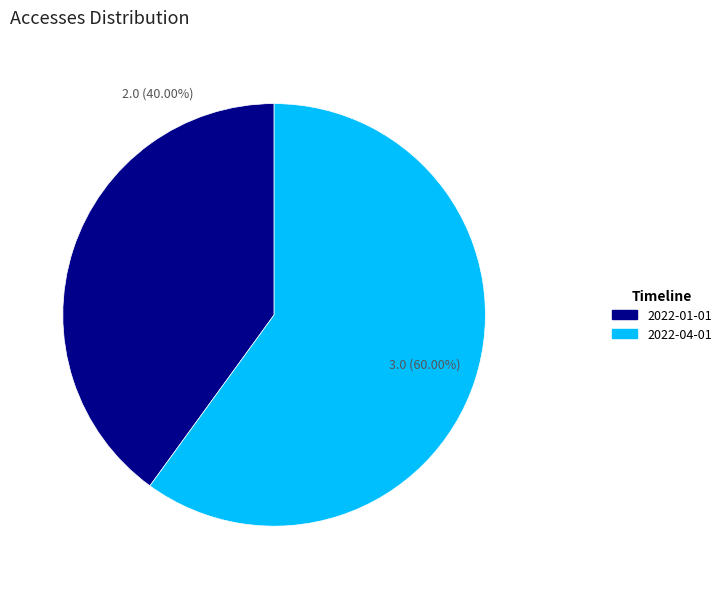

Rank the categories by value from lowest to highest.

2022-01-01, 2022-04-01